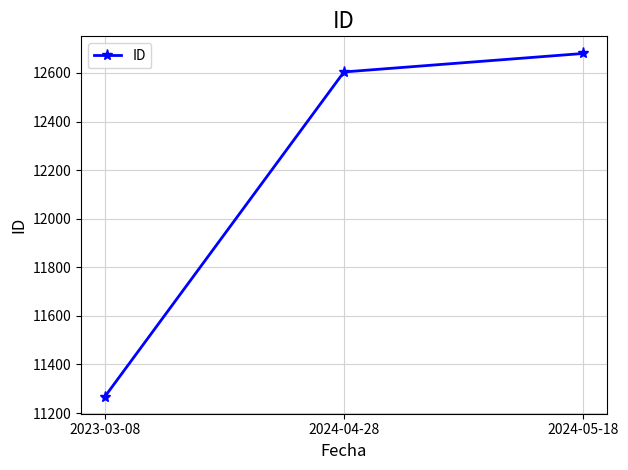

What is the change in value from 2023-03-08 to 2024-04-28?

+1336